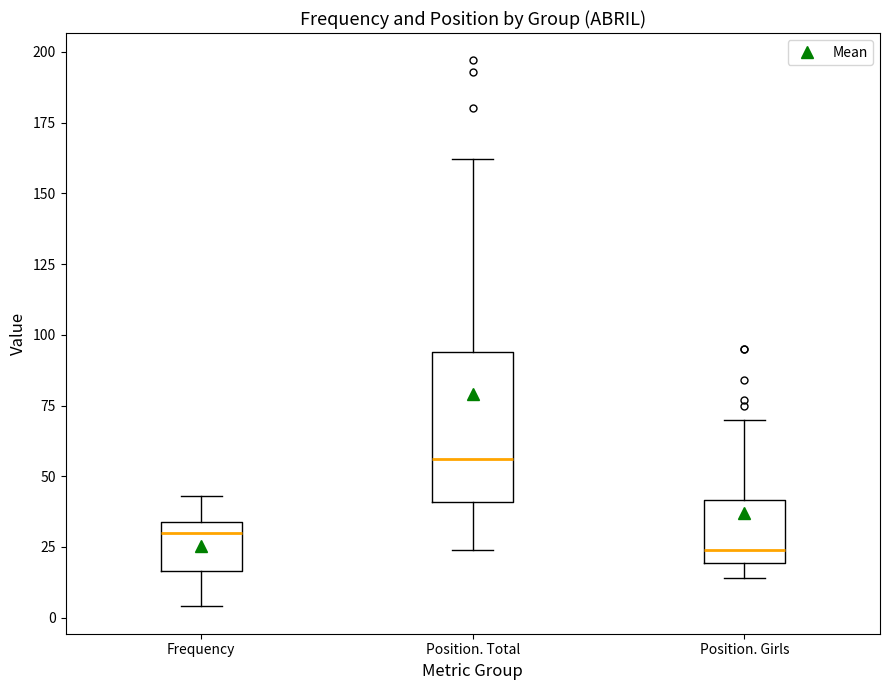

Reading left to right, read every box against the y-axis: the position of its median line, the range the box covers, and the ends of its whiskers. The values are not printed on the chart, so give them approximately, as read against the axis.

Frequency: median 30, box 15 to 35, whiskers 5 to 45
Position. Total: median 55, box 40 to 95, whiskers 25 to 160
Position. Girls: median 25, box 20 to 40, whiskers 15 to 70